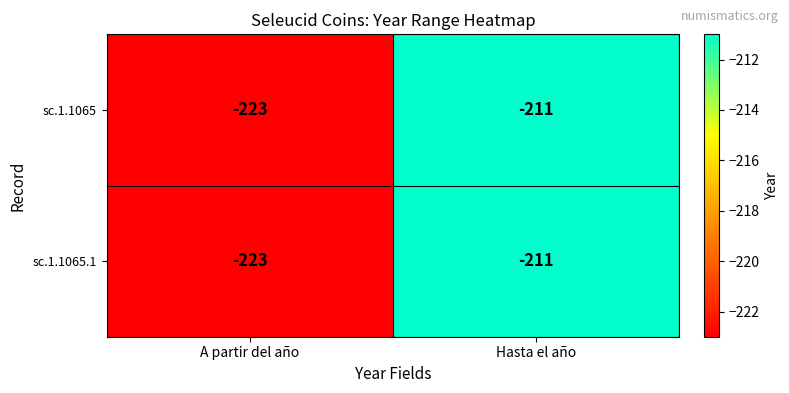

Reading right to left, extract all data points from this chart.

sc.1.1065: Hasta el año=-211	A partir del año=-223
sc.1.1065.1: Hasta el año=-211	A partir del año=-223